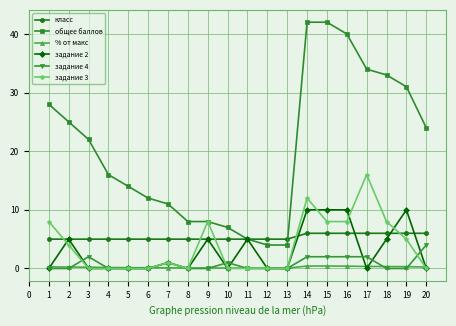

The value of задание 3 at 1 is 1.7. True or false?

False